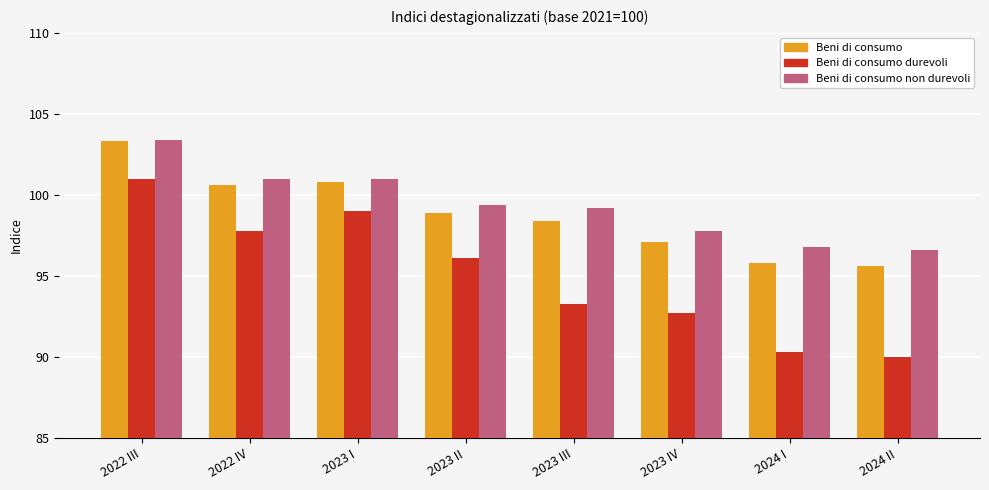

How many series are shown in this chart?

3